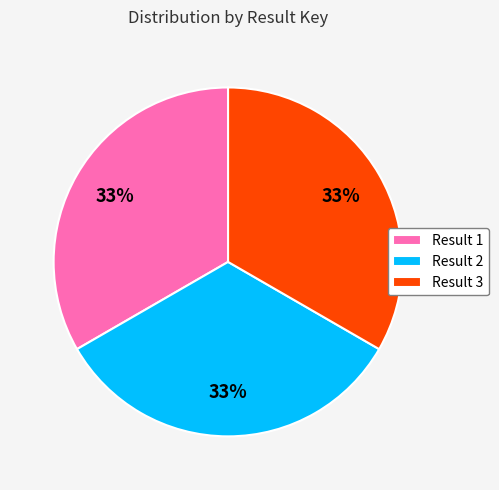

To the nearest percent, what is the average slice percentage?

33%